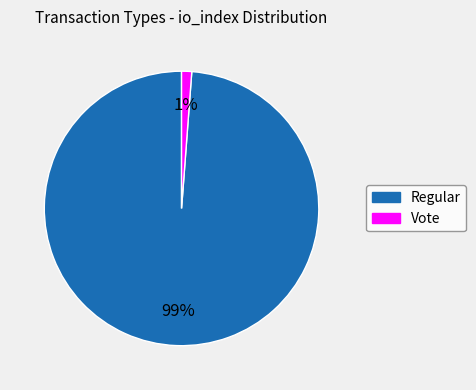

Does Regular represent more than half of the total?

Yes